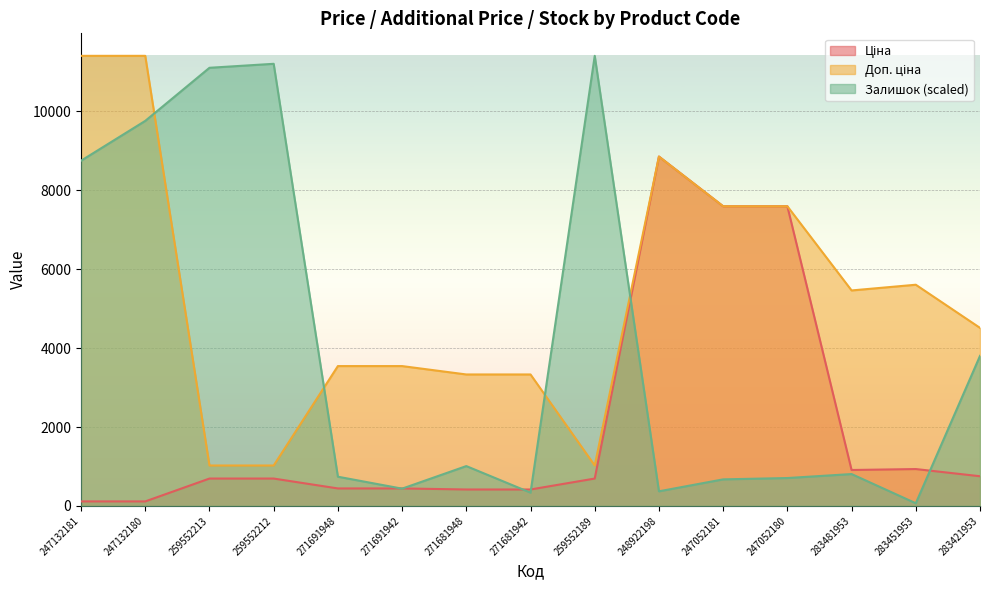

Which series has the largest total across all categories?

Доп. ціна